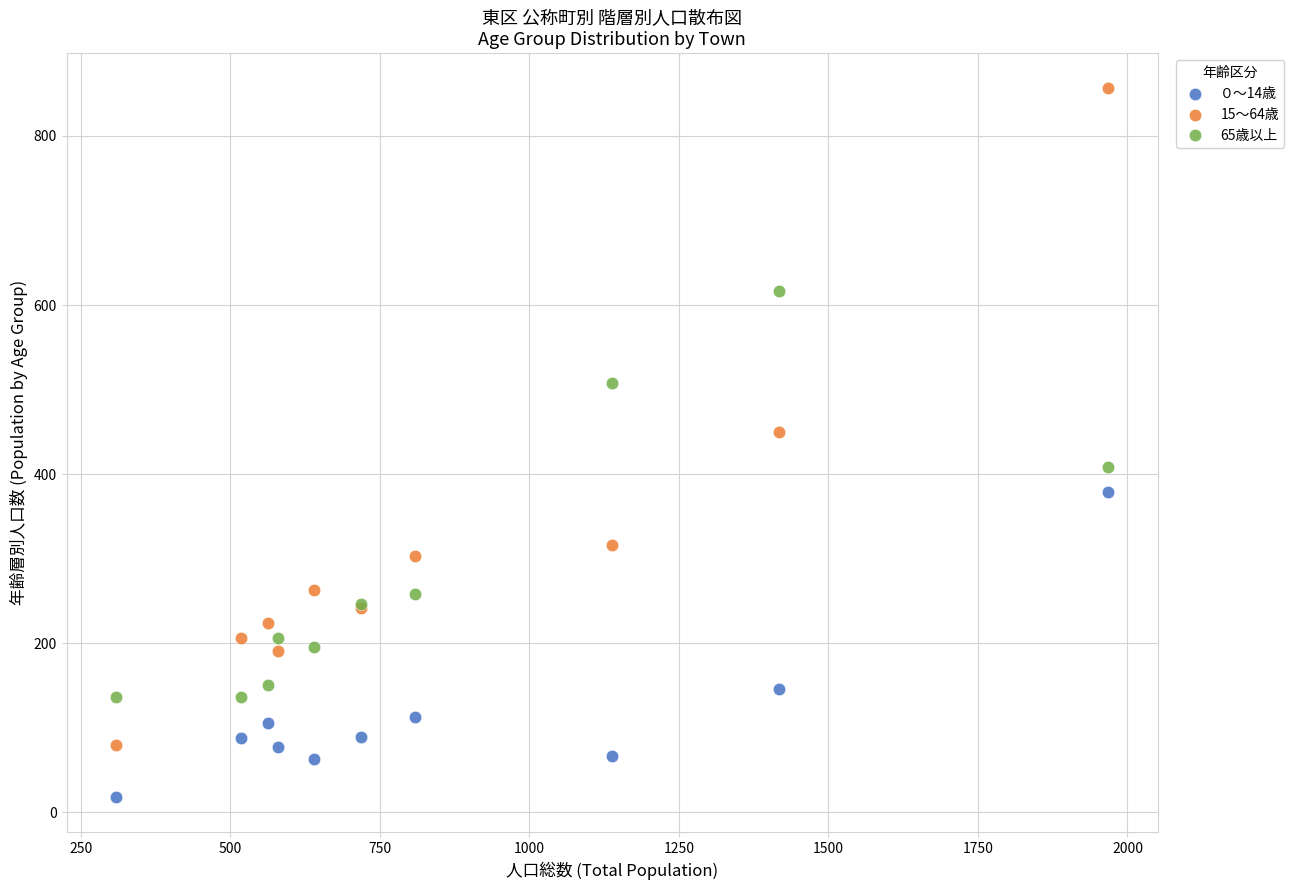

What is the X range (max minus min) for the scatter plot?

1659